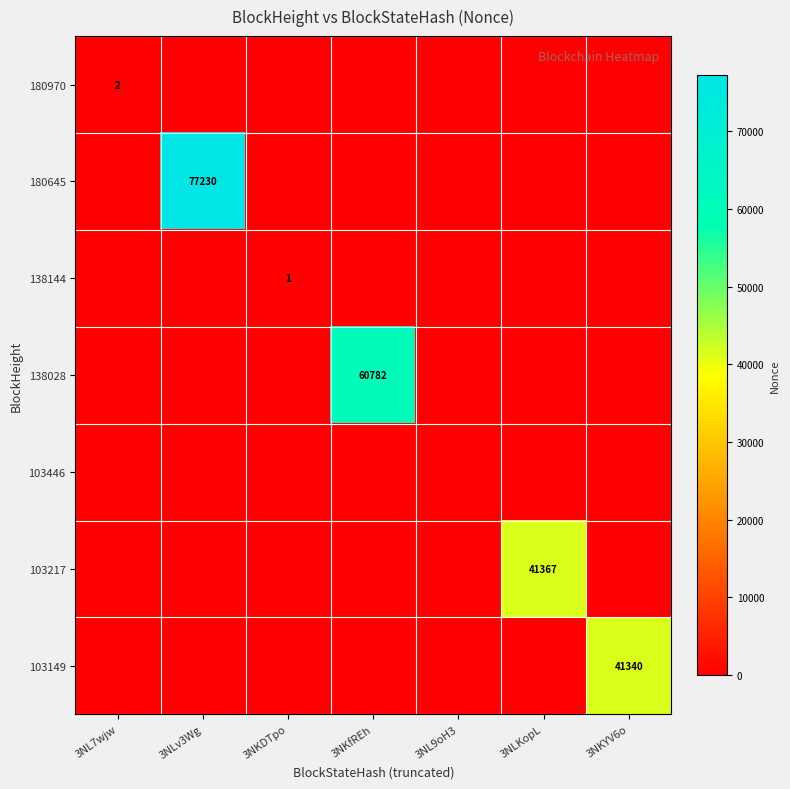

The 180645 series shows 0 at 3NKYV6o. True or false?

True